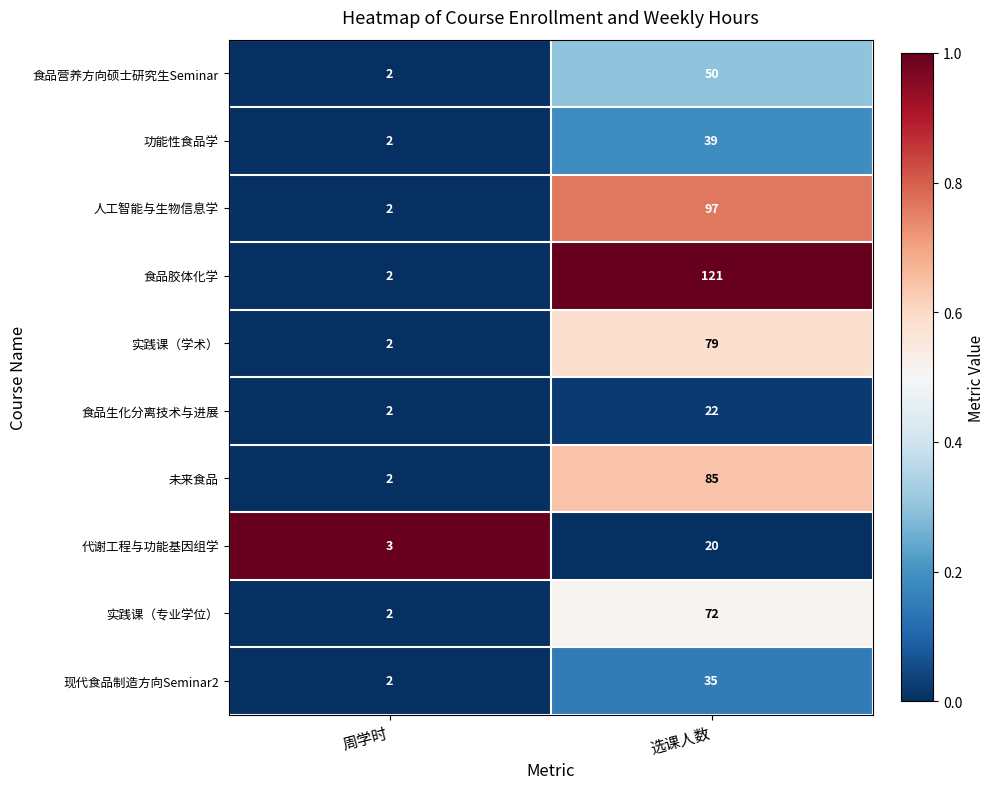

The 现代食品制造方向Seminar2 series shows 35 at 选课人数. True or false?

True